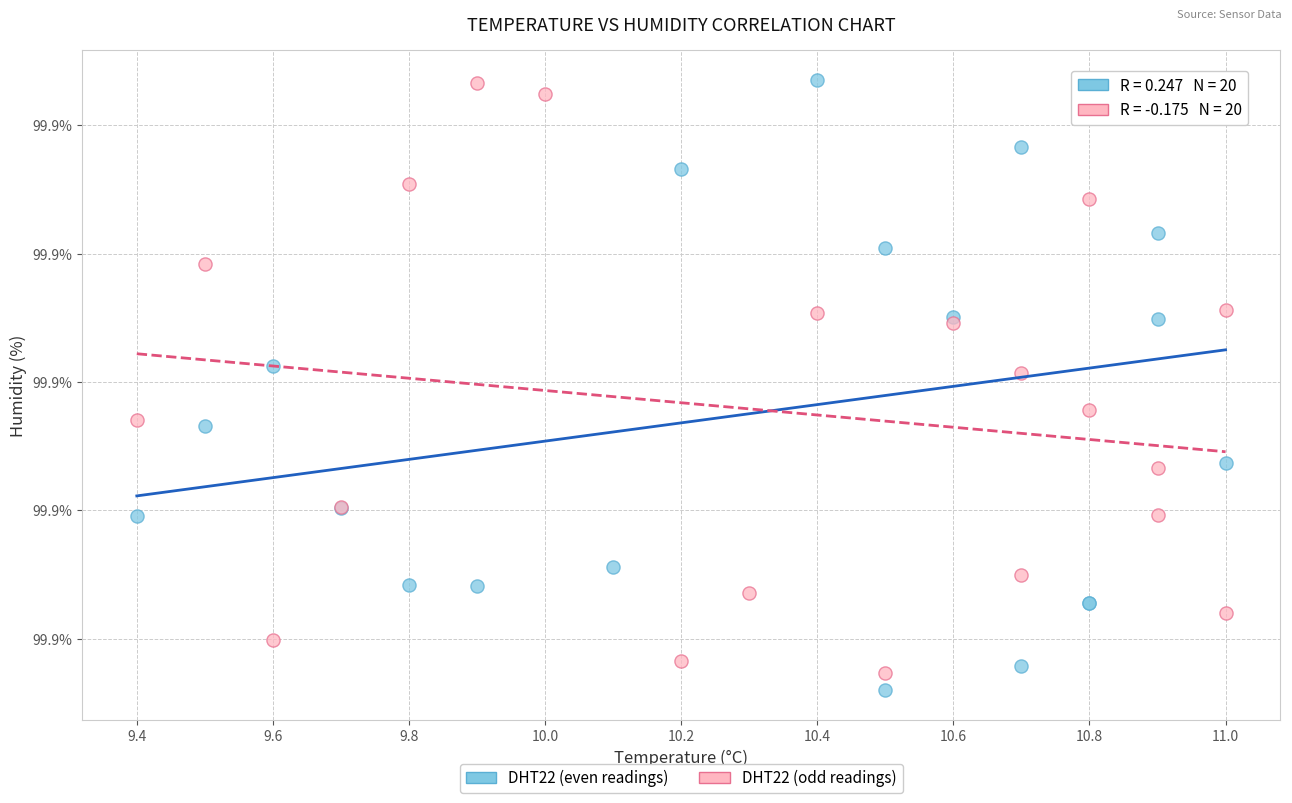

Which series reaches the minimum Y coordinate?

DHT22 (even readings)